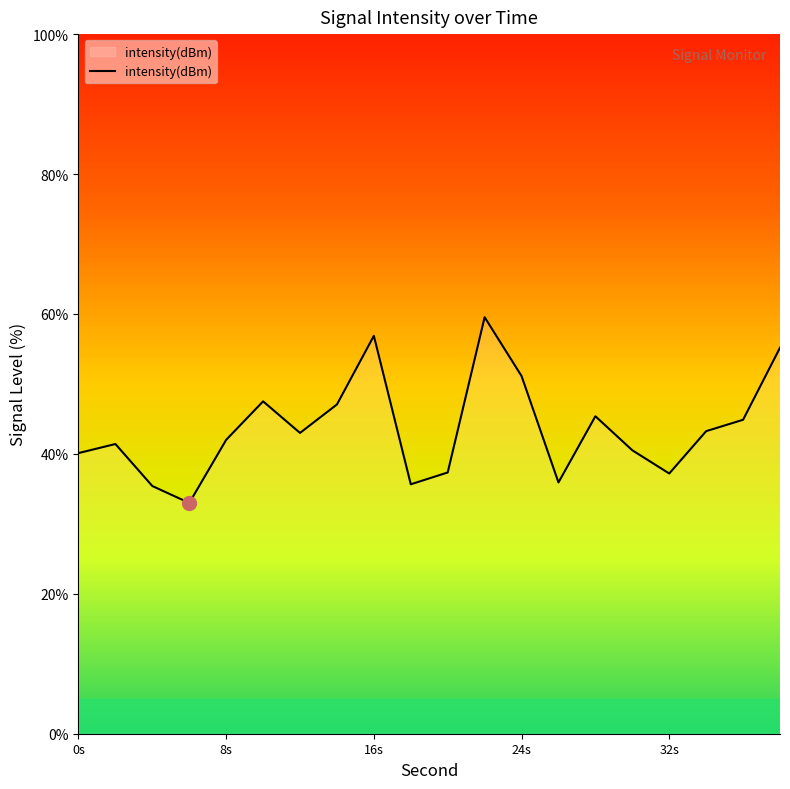

What is the maximum value shown in the chart?

59.5